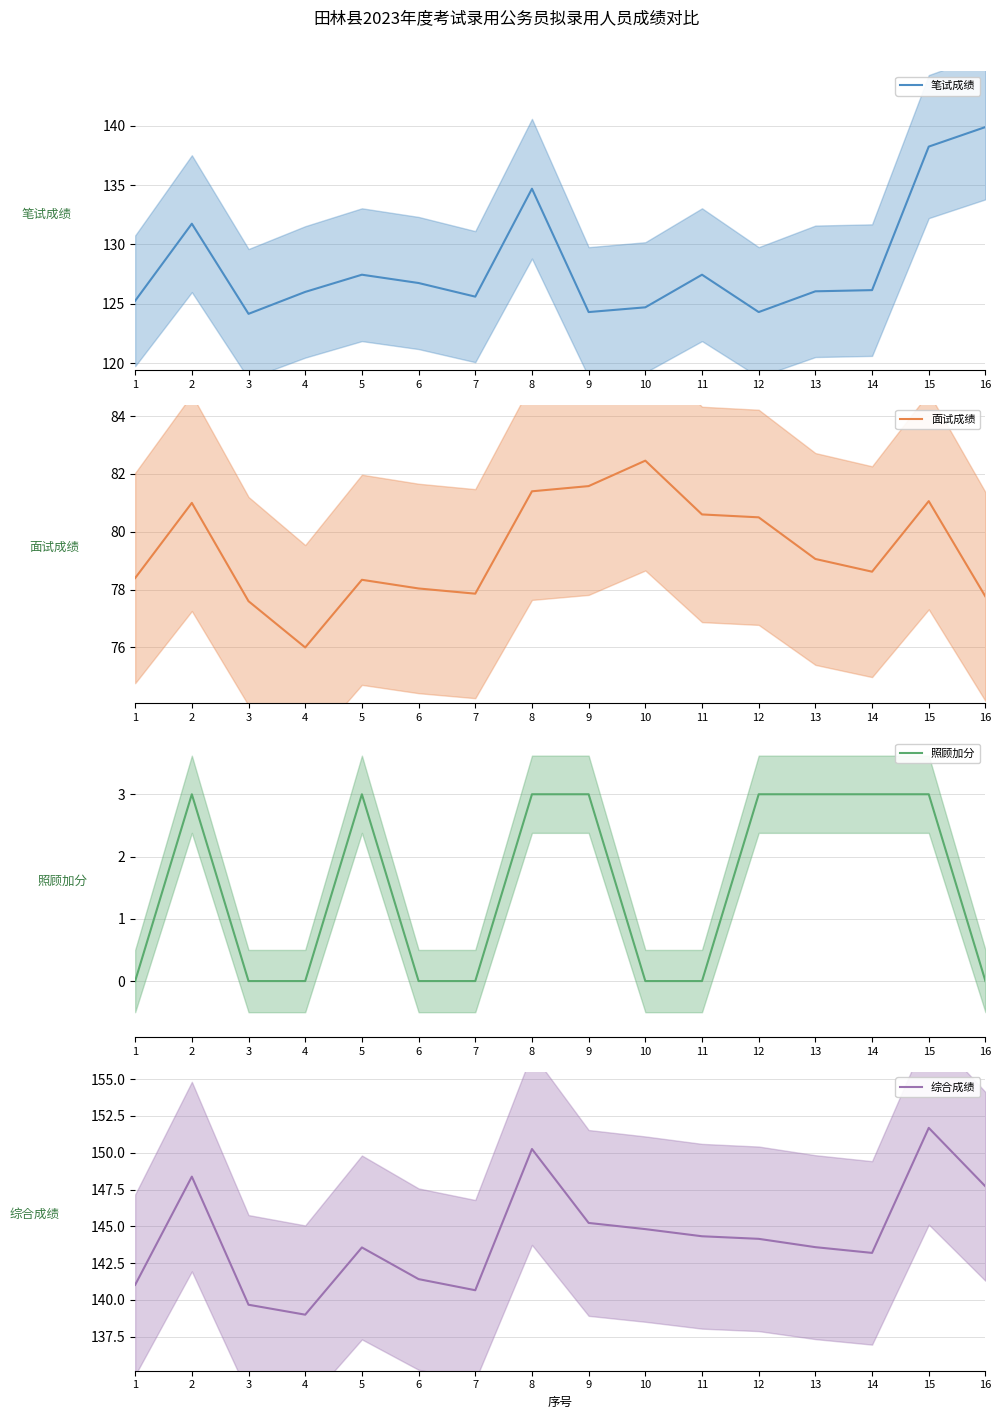

At which category does 综合成绩 reach its first local peak?

2